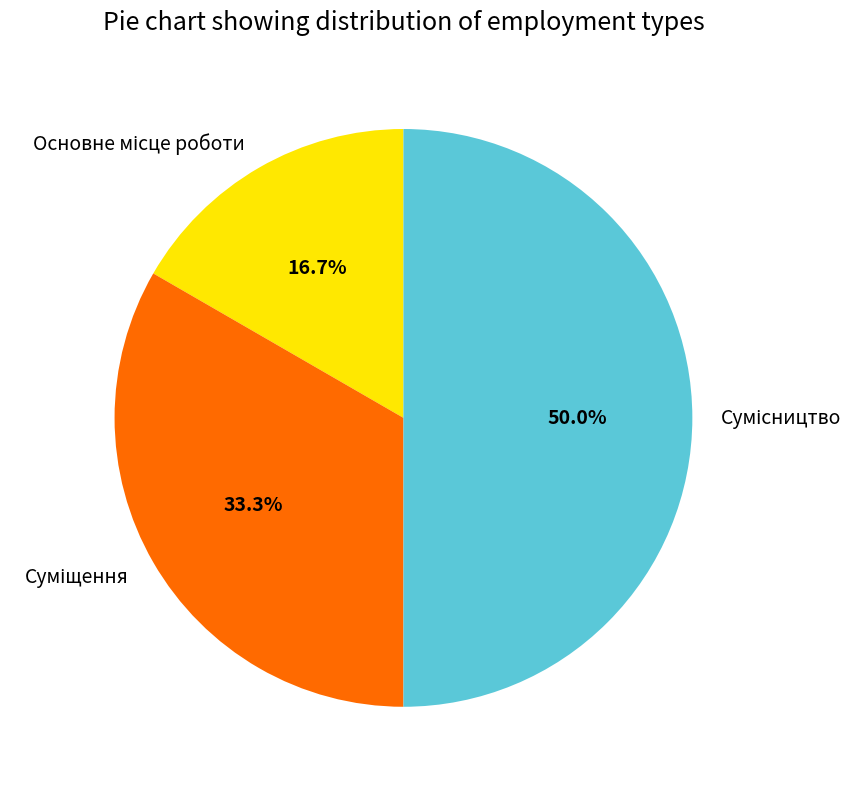

To the nearest percent, what is the difference between the largest and smallest slice percentages?

33%